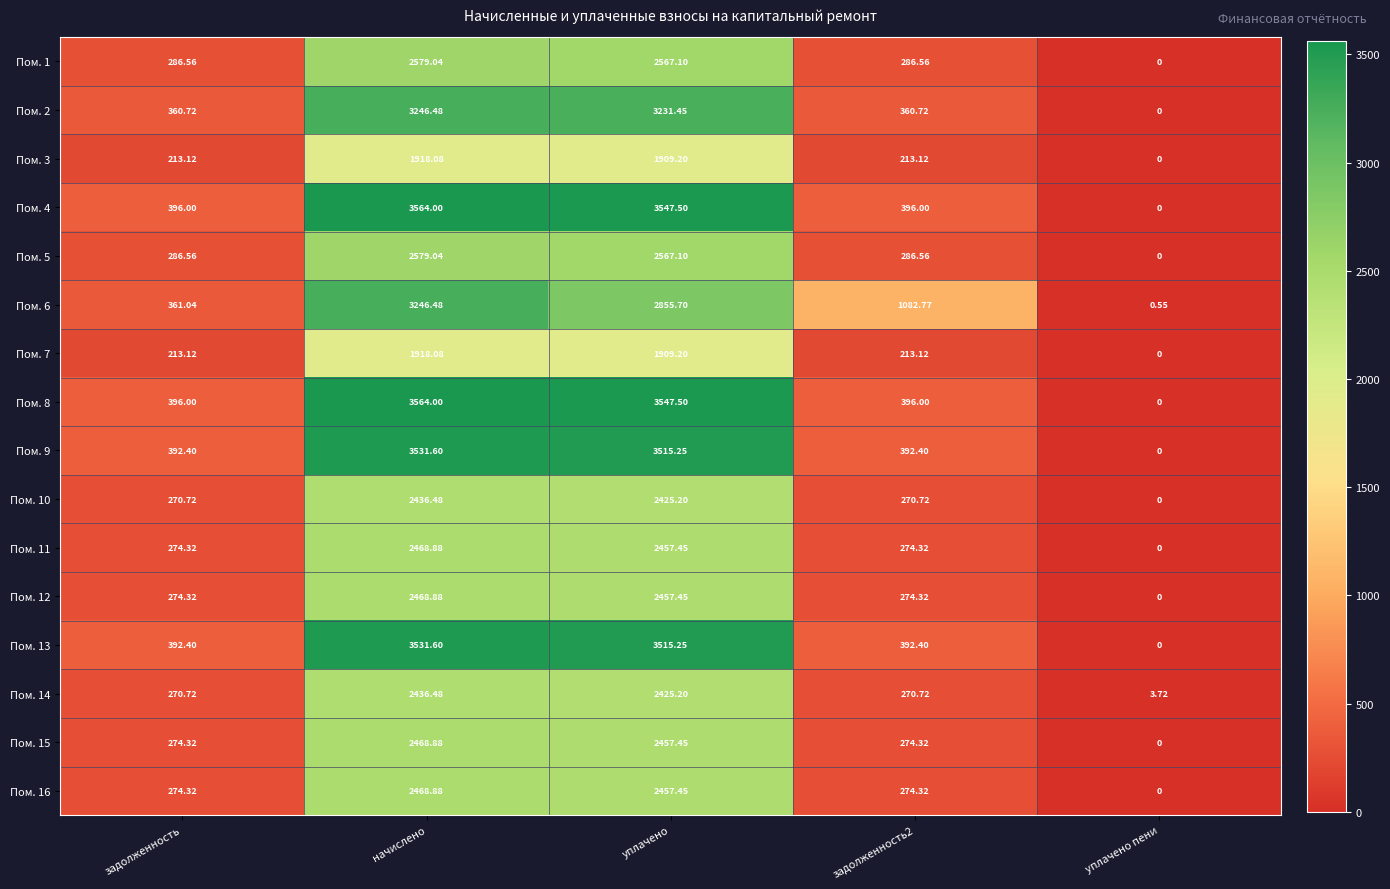

At how many categories does at least one series exceed 3174?

2